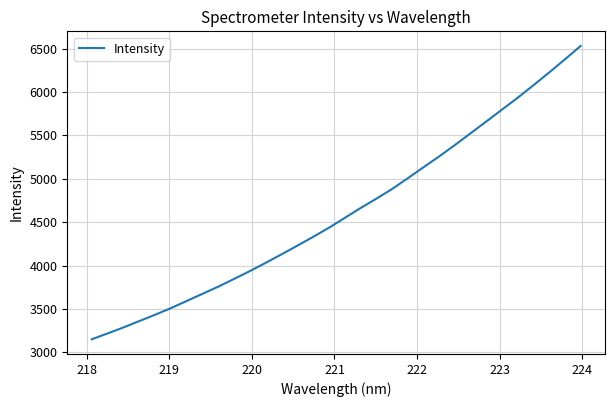

What is the difference between the maximum and minimum values?

3381.3